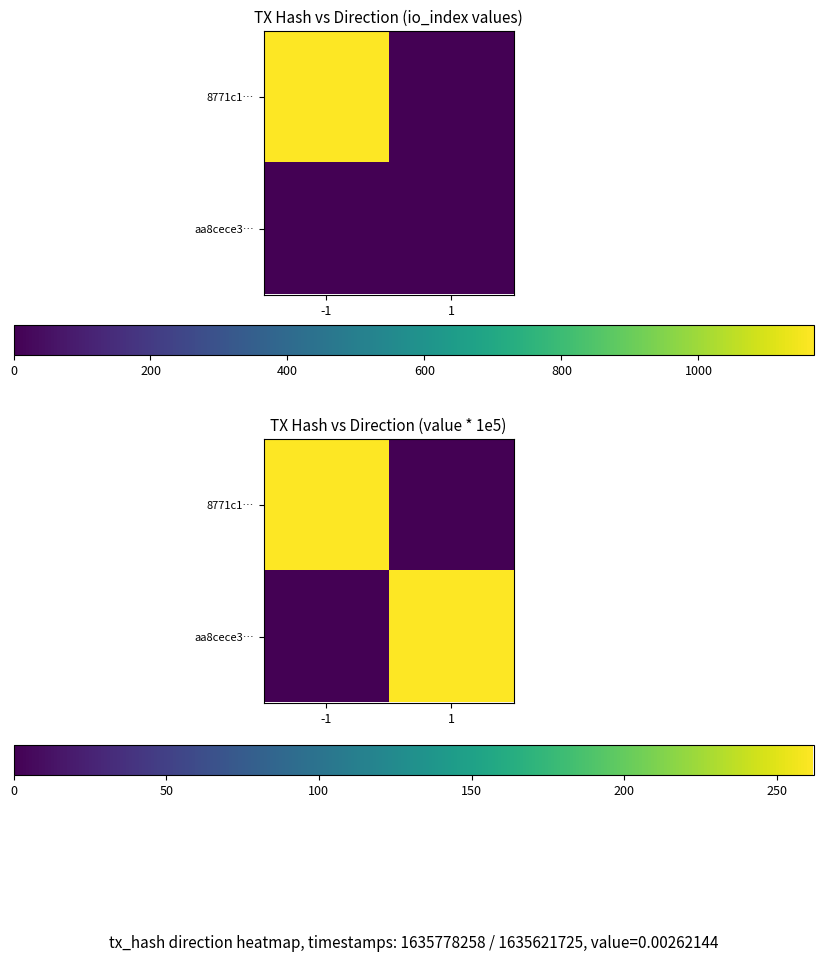

Which series changed the most between -1 and 1?

8771c1…